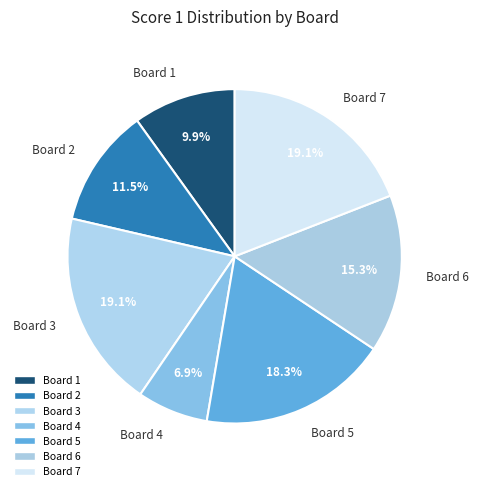

Does any single category account for the majority?

No